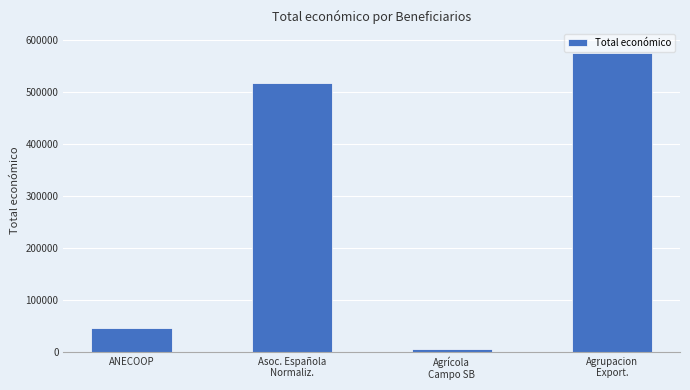

Reading left to right, extract all data points from this chart.

ANECOOP=46300	Asoc. Española
Normaliz.=517432	Agrícola
Campo SB=5950	Agrupacion
Export.=574000